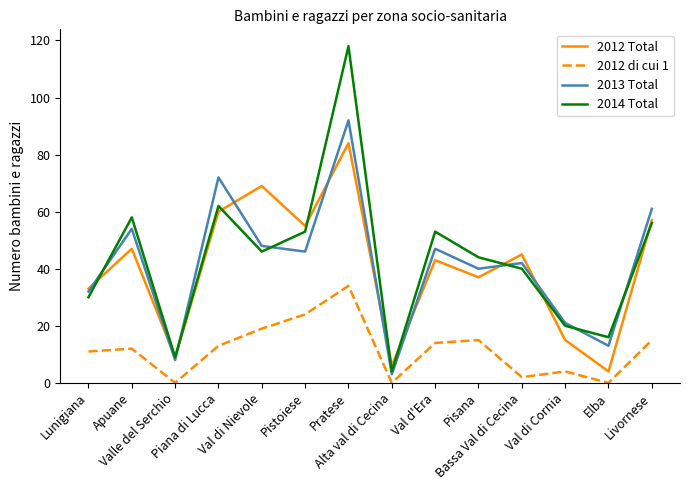

Which label corresponds to the largest value in the chart?

Pratese